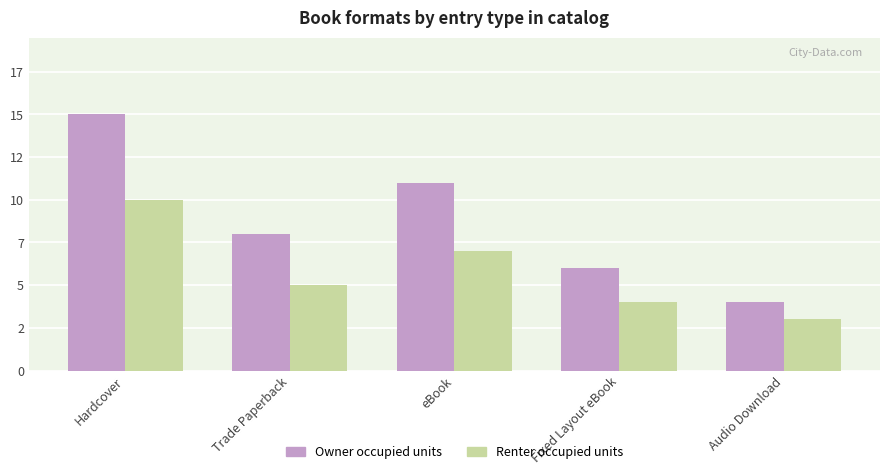

Does the chart contain stacked bars?

No